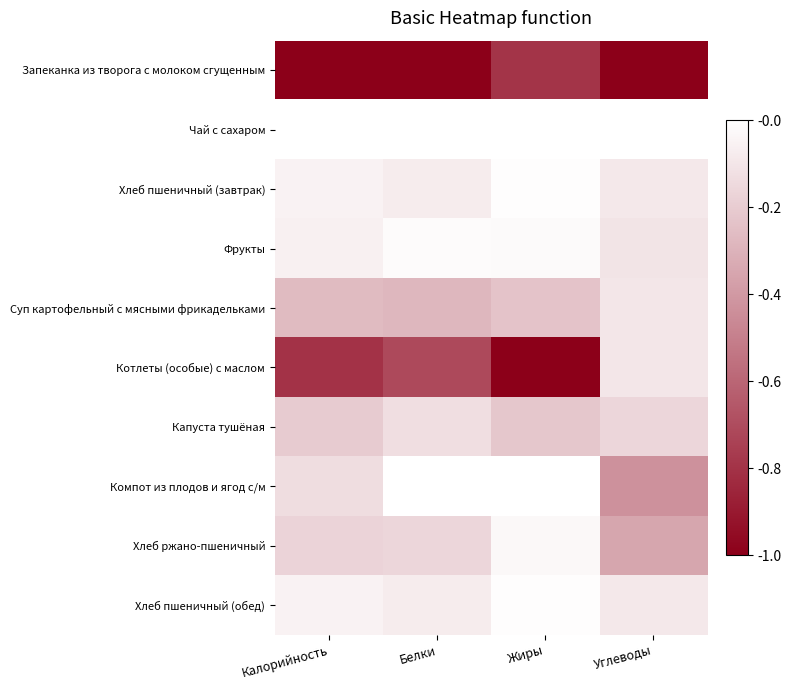

At which category is the sum across all series the highest?

Калорийность